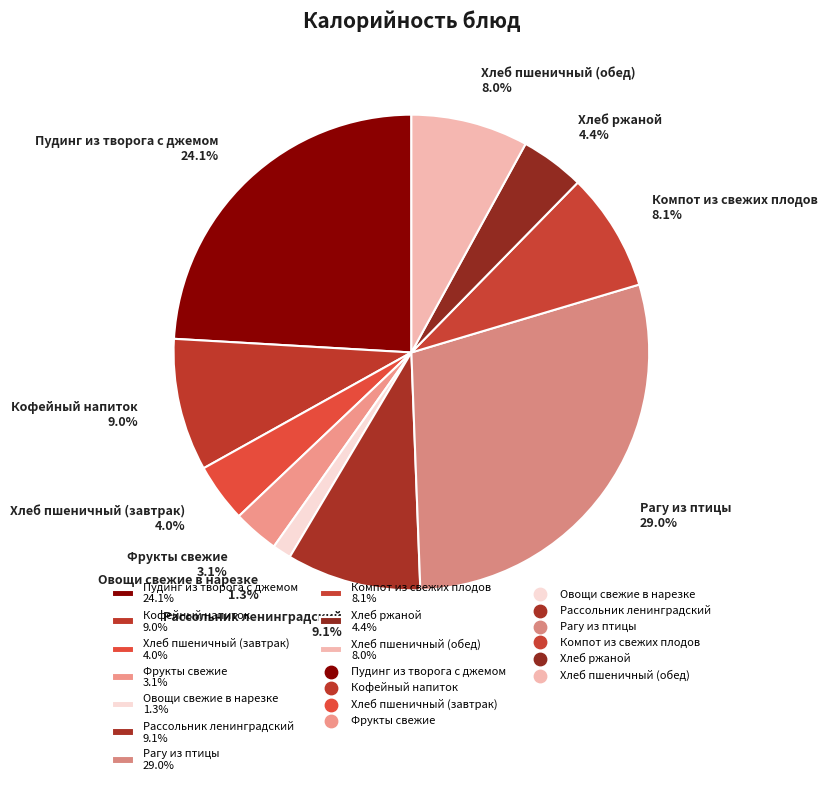

To the nearest percent, what is the difference between the largest and smallest slice percentages?

28%